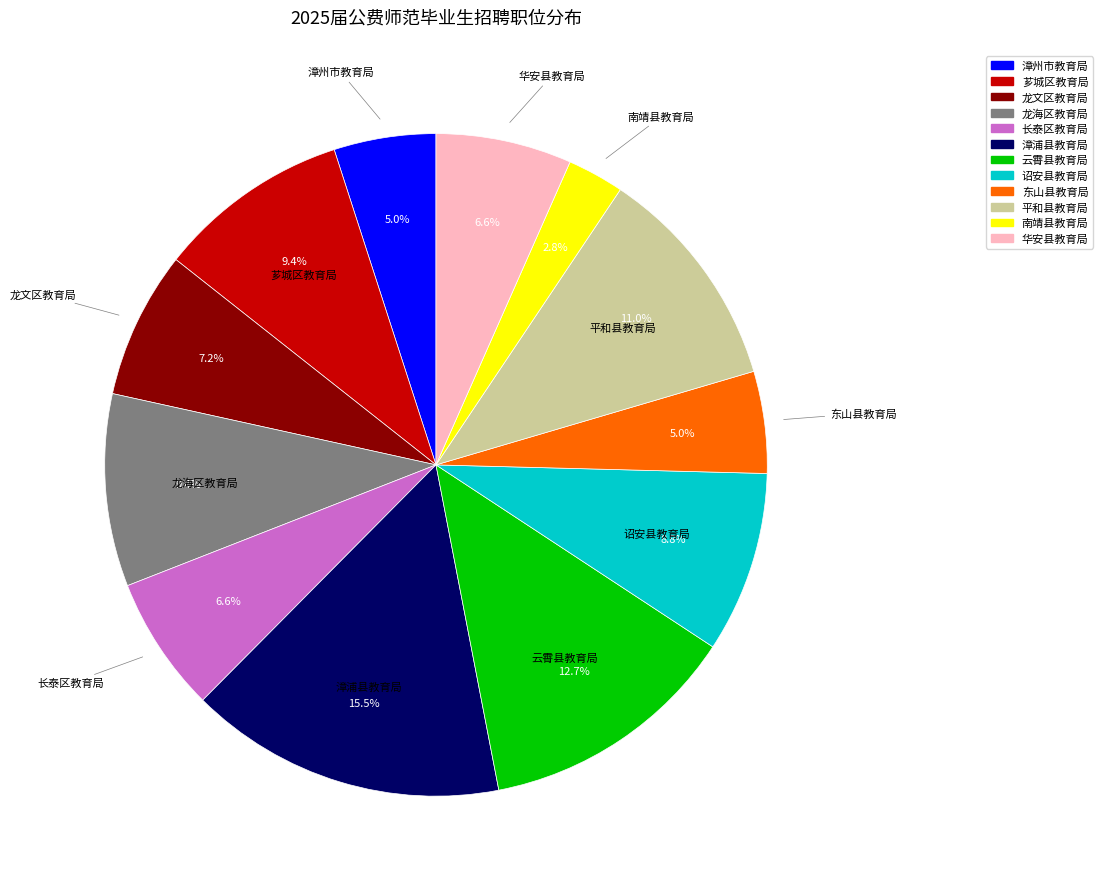

Which has a higher value, 芗城区教育局 or 漳州市教育局?

芗城区教育局